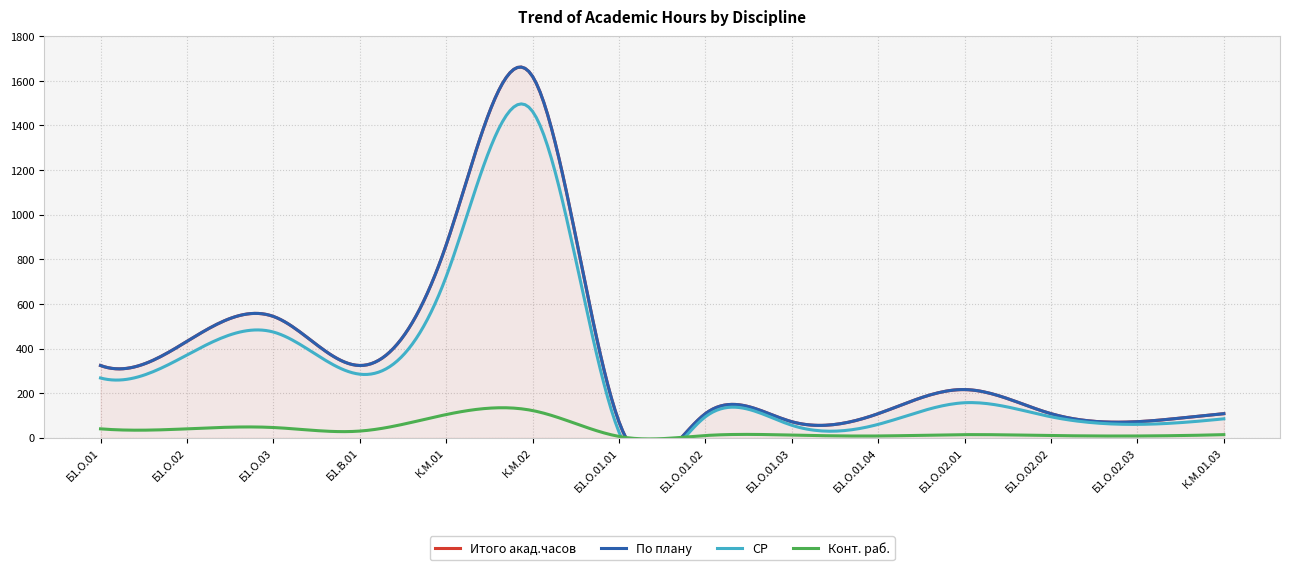

Between Б1.О.01.04 and К.М.02, which is larger?

К.М.02